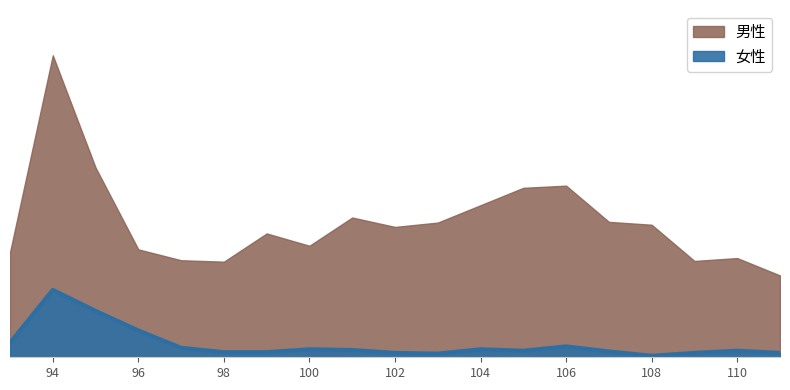

At which category does the chart reach its peak across all series?

94